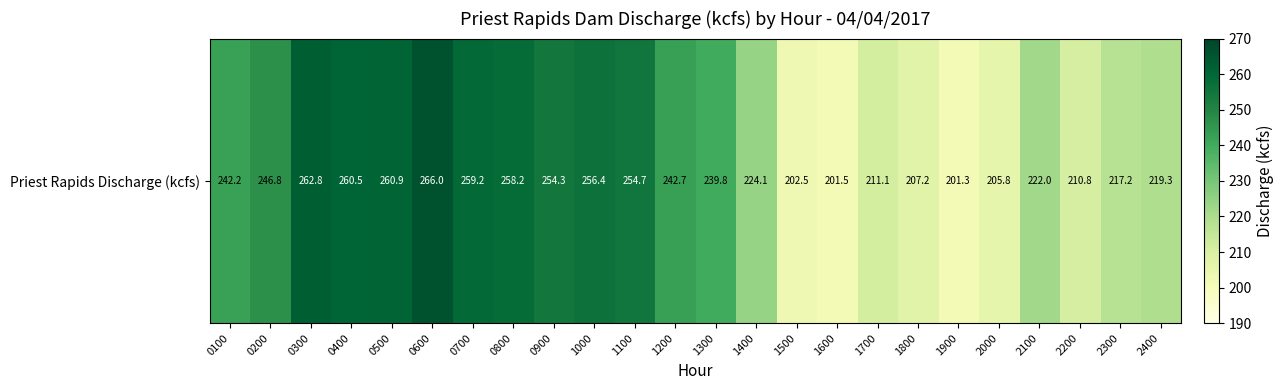

What is the ratio of the value at 2300 to the value at 1500?

1.1